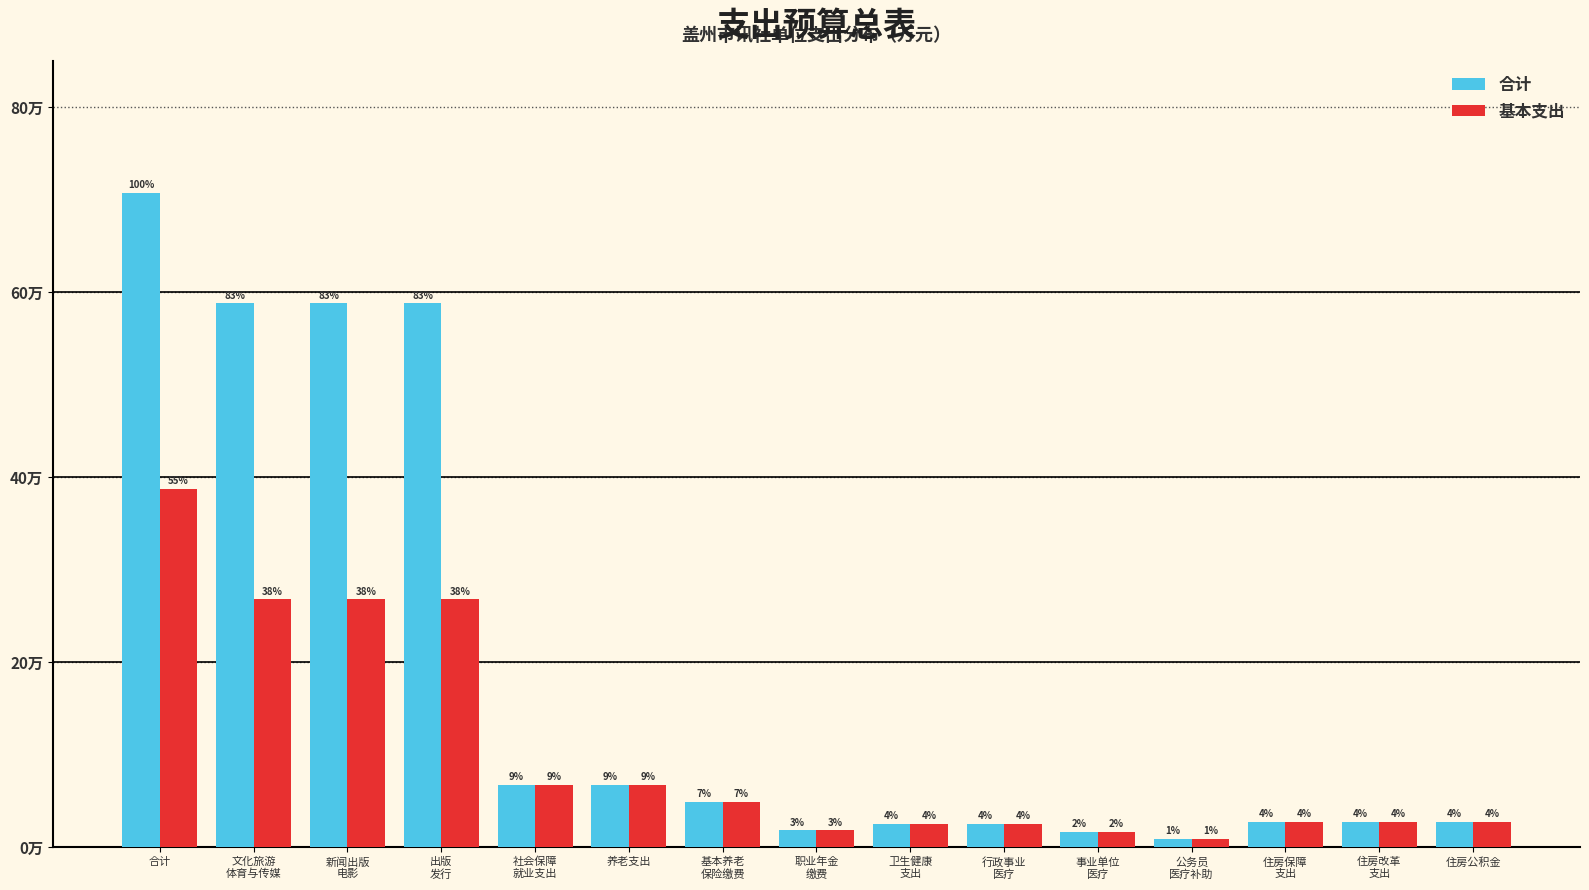

Does the chart contain stacked bars?

No